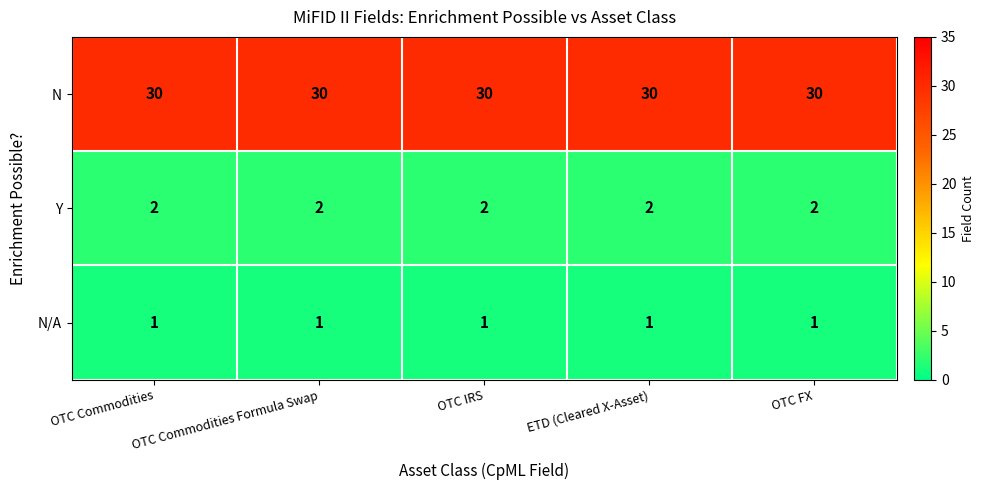

What is the spread (max minus min) of values at ETD (Cleared X-Asset)?

29